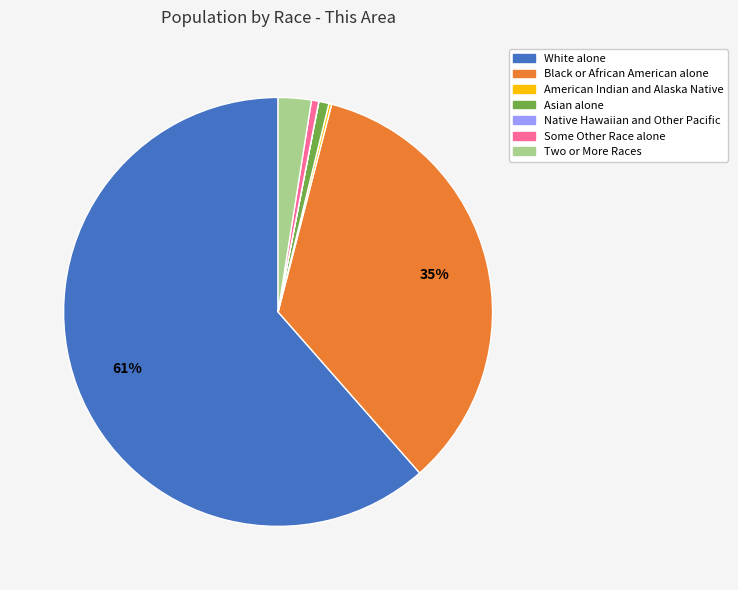

To the nearest percent, what percentage of the pie is Black or African American alone?

35%